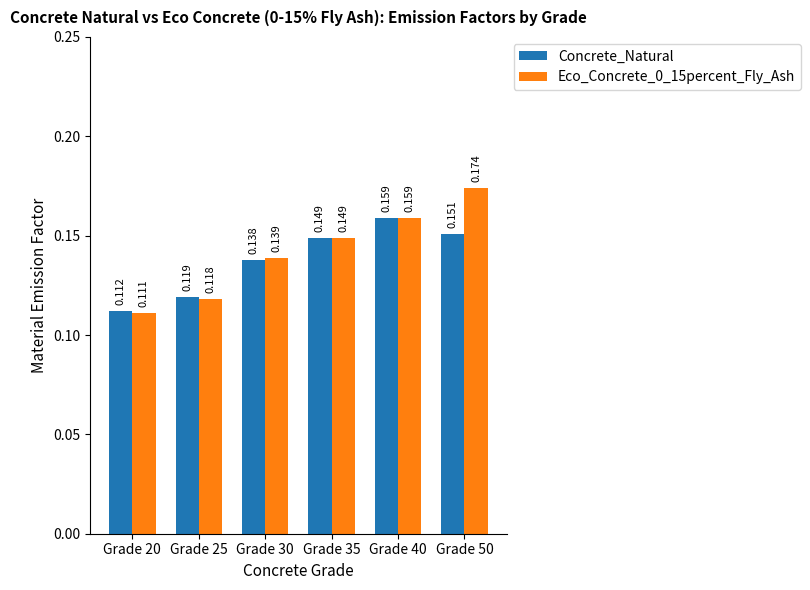

Rank the series by their average value, from lowest to highest.

Concrete_Natural, Eco_Concrete_0_15percent_Fly_Ash